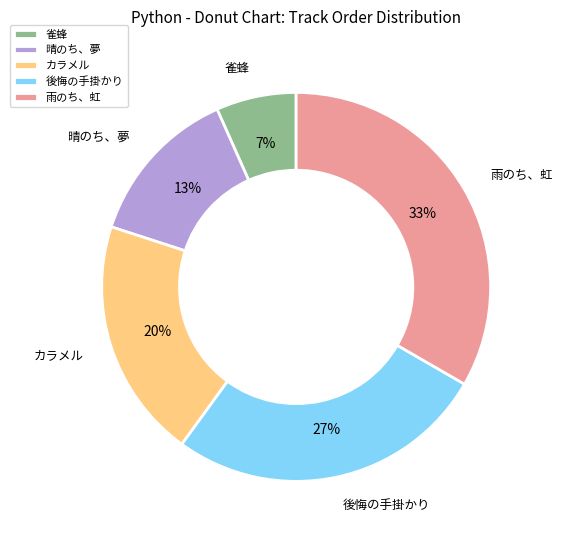

How many slices are in this pie chart?

5